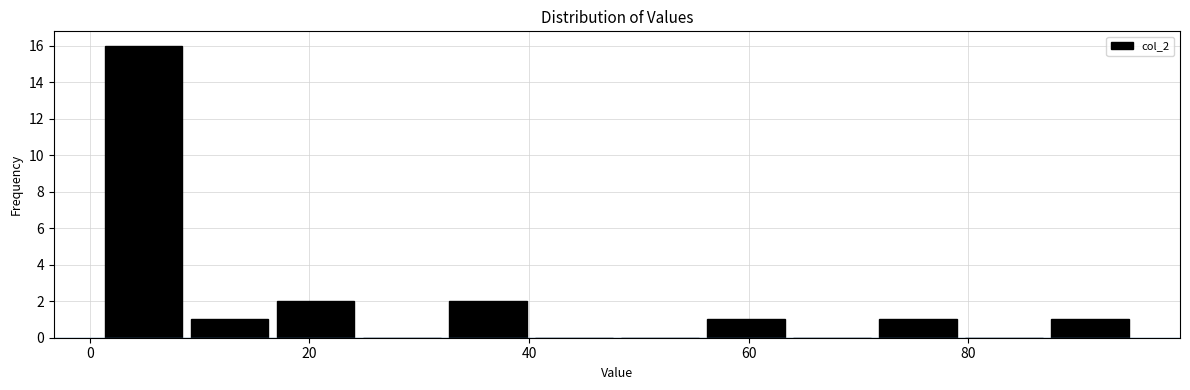

Read against the x-axis, roughly where is the centre of the tallest bar?

4